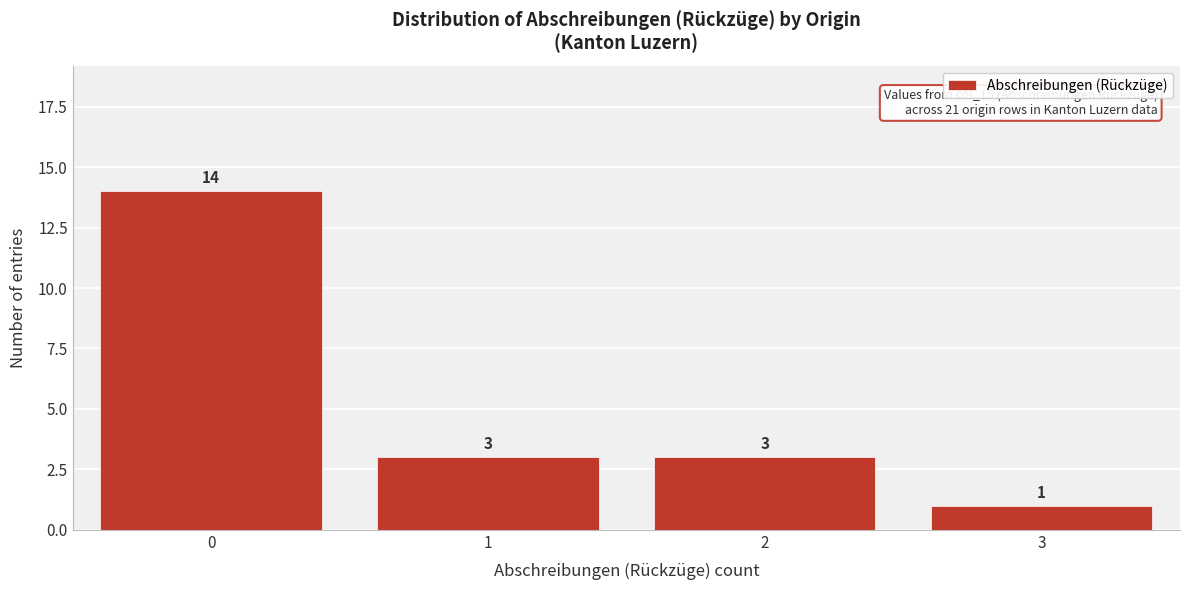

Reading left to right, transcribe all the data shown in this chart.

0=14	1=3	2=3	3=1